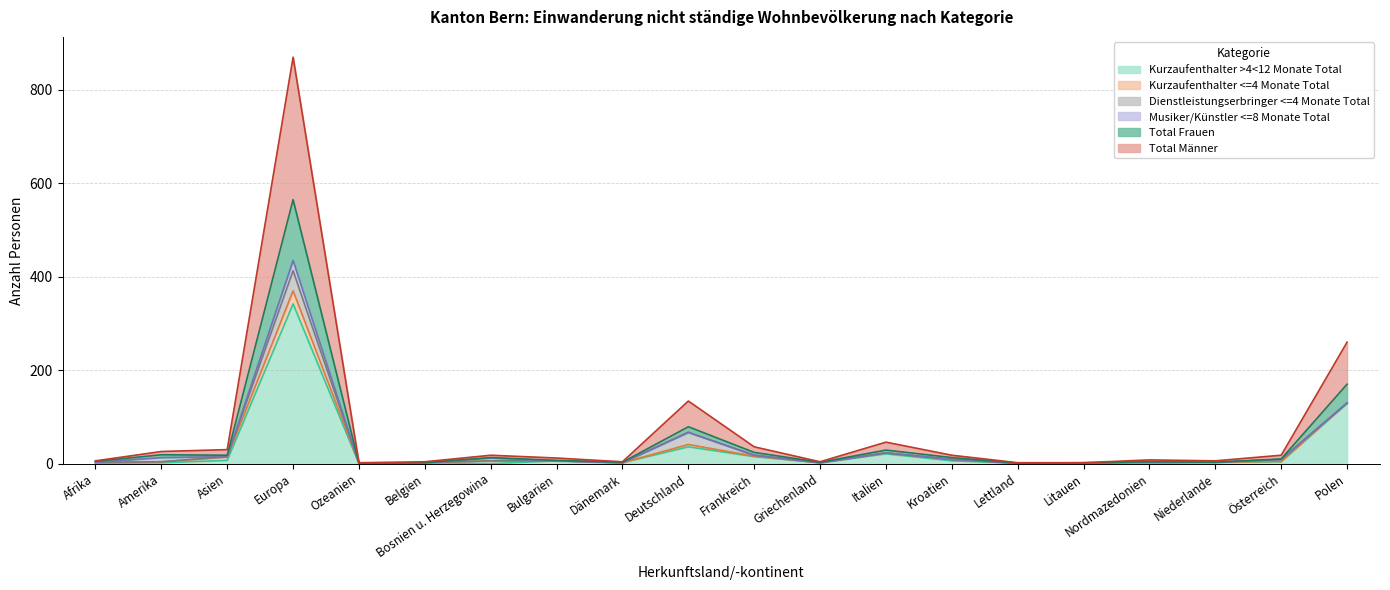

Does the chart have visible grid lines?

Yes